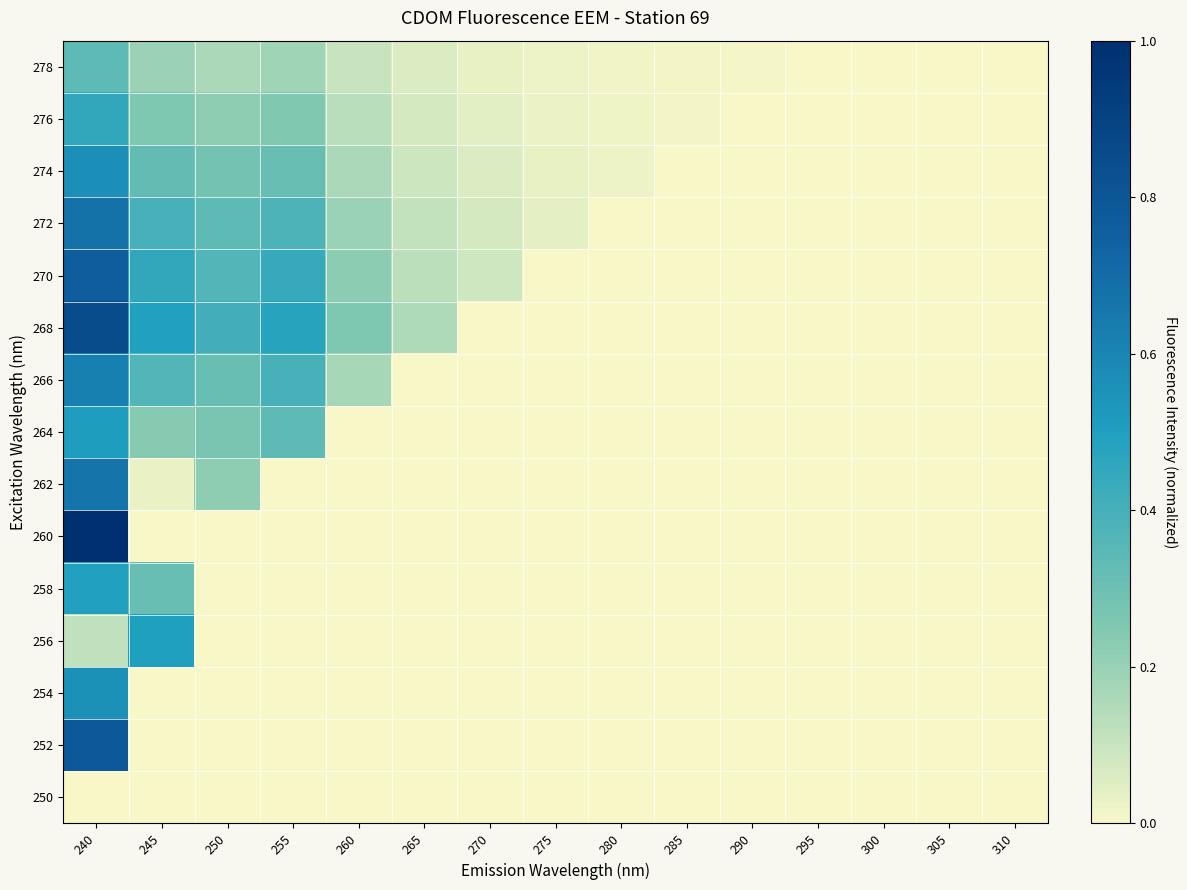

Reading left to right, list all the values displayed in this chart.

250: 240=0.0	245=0.0	250=0.0	255=0.0	260=0.0	265=0.0	270=0.0	275=0.0	280=0.0	285=0.0	290=0.0	295=0.0	300=0.0	305=0.0	310=0.0
252: 240=0.8	245=0.0	250=0.0	255=0.0	260=0.0	265=0.0	270=0.0	275=0.0	280=0.0	285=0.0	290=0.0	295=0.0	300=0.0	305=0.0	310=0.0
254: 240=0.6	245=0.0	250=0.0	255=0.0	260=0.0	265=0.0	270=0.0	275=0.0	280=0.0	285=0.0	290=0.0	295=0.0	300=0.0	305=0.0	310=0.0
256: 240=0.1	245=0.5	250=0.0	255=0.0	260=0.0	265=0.0	270=0.0	275=0.0	280=0.0	285=0.0	290=0.0	295=0.0	300=0.0	305=0.0	310=0.0
258: 240=0.5	245=0.3	250=0.0	255=0.0	260=0.0	265=0.0	270=0.0	275=0.0	280=0.0	285=0.0	290=0.0	295=0.0	300=0.0	305=0.0	310=0.0
260: 240=1.0	245=0.0	250=0.0	255=0.0	260=0.0	265=0.0	270=0.0	275=0.0	280=0.0	285=0.0	290=0.0	295=0.0	300=0.0	305=0.0	310=0.0
262: 240=0.7	245=0.0	250=0.2	255=0.0	260=0.0	265=0.0	270=0.0	275=0.0	280=0.0	285=0.0	290=0.0	295=0.0	300=0.0	305=0.0	310=0.0
264: 240=0.5	245=0.2	250=0.3	255=0.3	260=0.0	265=0.0	270=0.0	275=0.0	280=0.0	285=0.0	290=0.0	295=0.0	300=0.0	305=0.0	310=0.0
266: 240=0.6	245=0.4	250=0.3	255=0.4	260=0.2	265=0.0	270=0.0	275=0.0	280=0.0	285=0.0	290=0.0	295=0.0	300=0.0	305=0.0	310=0.0
268: 240=0.8	245=0.5	250=0.4	255=0.5	260=0.3	265=0.2	270=0.0	275=0.0	280=0.0	285=0.0	290=0.0	295=0.0	300=0.0	305=0.0	310=0.0
270: 240=0.8	245=0.5	250=0.4	255=0.4	260=0.2	265=0.1	270=0.1	275=0.0	280=0.0	285=0.0	290=0.0	295=0.0	300=0.0	305=0.0	310=0.0
272: 240=0.7	245=0.4	250=0.3	255=0.4	260=0.2	265=0.1	270=0.1	275=0.0	280=0.0	285=0.0	290=0.0	295=0.0	300=0.0	305=0.0	310=0.0
274: 240=0.6	245=0.3	250=0.3	255=0.3	260=0.2	265=0.1	270=0.1	275=0.0	280=0.0	285=0.0	290=0.0	295=0.0	300=0.0	305=0.0	310=0.0
276: 240=0.5	245=0.3	250=0.2	255=0.2	260=0.1	265=0.1	270=0.0	275=0.0	280=0.0	285=0.0	290=0.0	295=0.0	300=0.0	305=0.0	310=0.0
278: 240=0.3	245=0.2	250=0.2	255=0.2	260=0.1	265=0.1	270=0.0	275=0.0	280=0.0	285=0.0	290=0.0	295=0.0	300=0.0	305=0.0	310=0.0